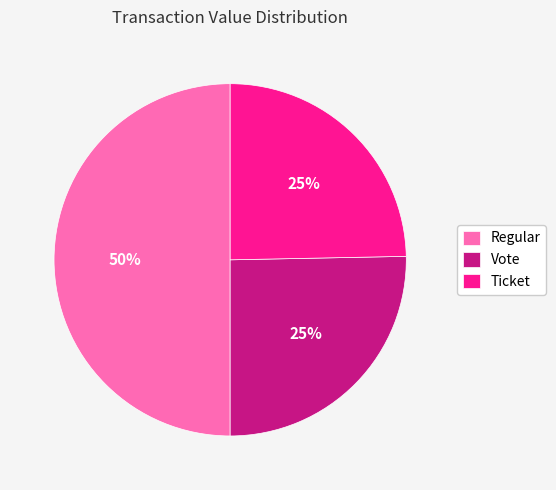

To the nearest percent, what is the difference between the largest and smallest slice percentages?

25%